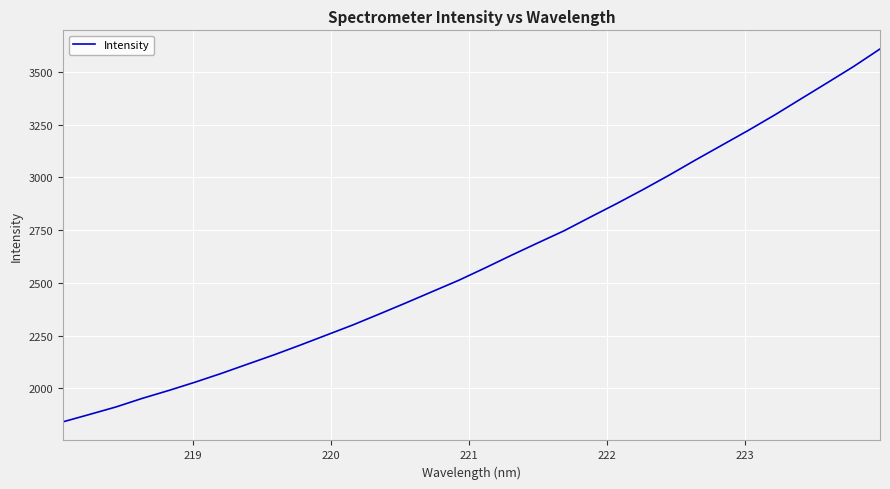

How many values are below 2570?

16